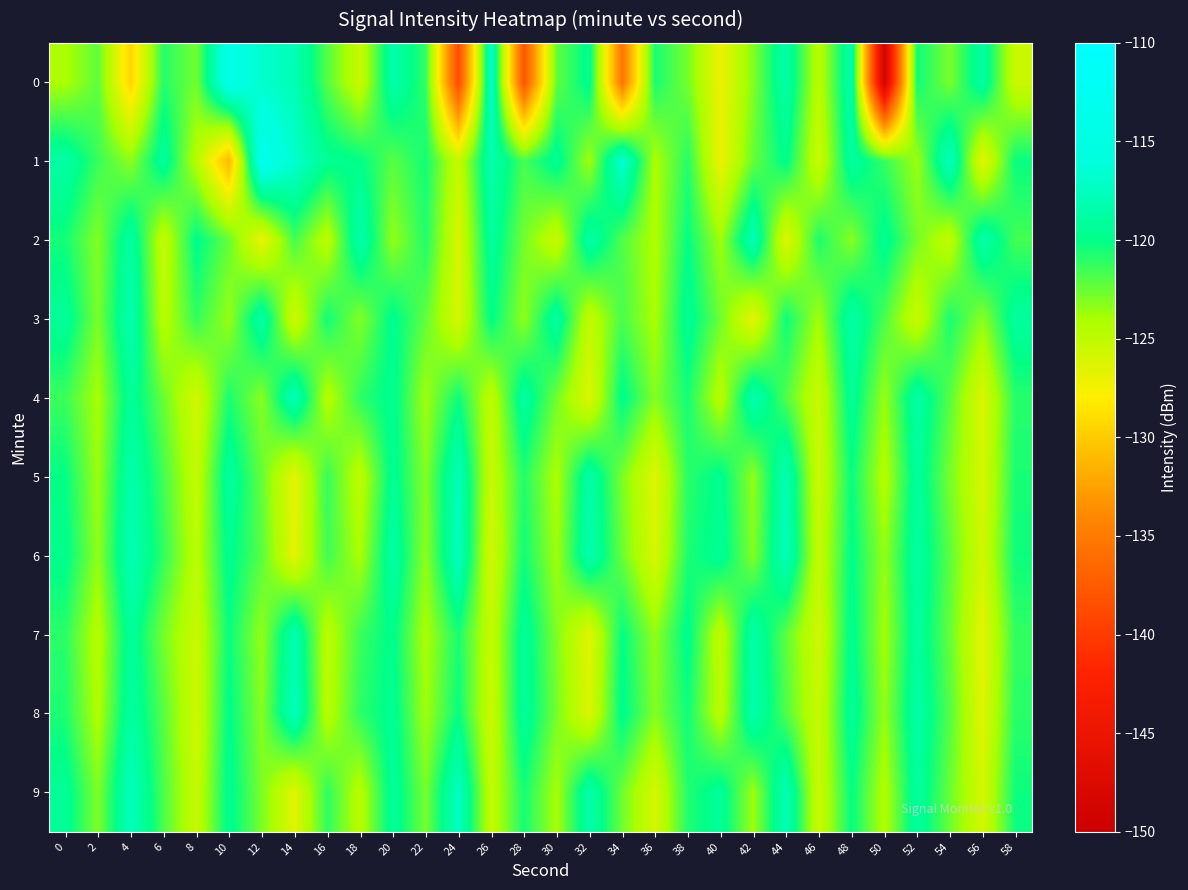

Reading left to right, what are all the values shown in this chart?

0: 0=-124.1	2=-122.2	4=-129.5	6=-120.9	8=-122.7	10=-114.4	12=-116.9	14=-117.9	16=-122.0	18=-125.4	20=-118.4	22=-121.1	24=-138.7	26=-117.0	28=-137.9	30=-122.3	32=-119.6	34=-135.4	36=-120.6	38=-122.8	40=-127.2	42=-123.1	44=-118.5	46=-124.9	48=-118.3	50=-149.0	52=-120.4	54=-122.9	56=-118.8	58=-125.5
1: 0=-118.7	2=-121.4	4=-123.3	6=-119.0	8=-124.6	10=-131.1	12=-113.9	14=-116.8	16=-119.6	18=-120.0	20=-122.1	22=-120.5	24=-125.3	26=-118.2	28=-121.7	30=-119.4	32=-123.8	34=-116.6	36=-124.2	38=-120.9	40=-127.1	42=-122.4	44=-119.8	46=-125.6	48=-118.9	50=-121.3	52=-123.7	54=-117.5	56=-126.8	58=-120.2
2: 0=-120.5	2=-123.1	4=-118.7	6=-125.3	8=-119.8	10=-122.4	12=-127.1	14=-121.6	16=-124.9	18=-118.3	20=-123.5	22=-120.8	24=-126.2	26=-119.1	28=-122.7	30=-125.4	32=-118.6	34=-121.9	36=-124.3	38=-120.1	40=-123.8	42=-117.9	44=-126.5	46=-120.7	48=-123.2	50=-119.5	52=-122.8	54=-125.1	56=-118.4	58=-121.6
3: 0=-119.3	2=-122.9	4=-118.1	6=-124.7	8=-121.2	10=-123.6	12=-118.5	14=-125.8	16=-120.4	18=-123.1	20=-119.7	22=-122.3	24=-126.1	26=-119.9	28=-123.4	30=-118.8	32=-125.2	34=-121.7	36=-124.1	38=-119.4	40=-122.6	42=-126.8	44=-120.3	46=-123.9	48=-118.6	50=-121.8	52=-125.5	54=-120.6	56=-123.3	58=-119.1
4: 0=-121.4	2=-124.0	4=-119.2	6=-122.5	8=-125.9	10=-120.7	12=-123.2	14=-117.8	16=-124.6	18=-121.1	20=-119.6	22=-123.8	24=-120.3	26=-125.1	28=-118.9	30=-122.7	32=-126.4	34=-119.8	36=-123.1	38=-120.5	40=-124.8	42=-118.2	44=-121.9	46=-125.6	48=-119.3	50=-123.6	52=-118.7	54=-122.1	56=-126.3	58=-120.9
5: 0=-120.1	2=-123.7	4=-118.3	6=-121.6	8=-125.2	10=-119.0	12=-122.4	14=-126.8	16=-121.3	18=-124.9	20=-119.5	22=-123.1	24=-117.7	26=-125.4	28=-120.8	30=-124.2	32=-118.6	34=-122.9	36=-126.5	38=-121.0	40=-119.7	42=-123.4	44=-117.9	46=-125.7	48=-120.2	50=-124.5	52=-119.1	54=-122.8	56=-126.1	58=-120.6
6: 0=-119.8	2=-123.4	4=-117.9	6=-121.2	8=-124.8	10=-119.6	12=-122.1	14=-126.7	16=-121.5	18=-124.1	20=-118.7	22=-123.3	24=-117.5	26=-125.9	28=-120.4	30=-123.8	32=-118.2	34=-122.5	36=-126.2	38=-120.7	40=-119.4	42=-123.1	44=-117.6	46=-125.3	48=-119.9	50=-123.5	52=-118.8	54=-122.2	56=-125.8	58=-120.3
7: 0=-121.0	2=-124.6	4=-119.1	6=-122.8	8=-125.5	10=-120.2	12=-123.5	14=-118.1	16=-124.9	18=-121.4	20=-119.8	22=-124.1	24=-120.6	26=-125.3	28=-119.2	30=-123.0	32=-126.6	34=-120.1	36=-123.4	38=-119.7	40=-125.1	42=-118.5	44=-122.2	46=-125.9	48=-119.6	50=-123.9	52=-119.0	54=-122.4	56=-126.7	58=-121.2
8: 0=-120.7	2=-124.3	4=-118.8	6=-122.1	8=-125.7	10=-119.9	12=-123.2	14=-117.6	16=-124.7	18=-121.1	20=-119.5	22=-123.8	24=-120.2	26=-125.6	28=-119.1	30=-122.8	32=-126.3	34=-119.7	36=-123.1	38=-120.4	40=-124.8	42=-118.3	44=-121.9	46=-125.5	48=-119.2	50=-123.5	52=-118.6	54=-122.0	56=-126.5	58=-121.0
9: 0=-119.4	2=-123.0	4=-117.5	6=-121.8	8=-125.4	10=-119.6	12=-122.9	14=-126.6	16=-121.1	18=-124.7	20=-119.2	22=-122.8	24=-117.3	26=-125.2	28=-120.5	30=-124.0	32=-118.4	34=-122.6	36=-126.1	38=-120.8	40=-119.3	42=-123.7	44=-117.8	46=-125.6	48=-120.1	50=-124.4	52=-119.0	54=-122.5	56=-126.0	58=-120.3